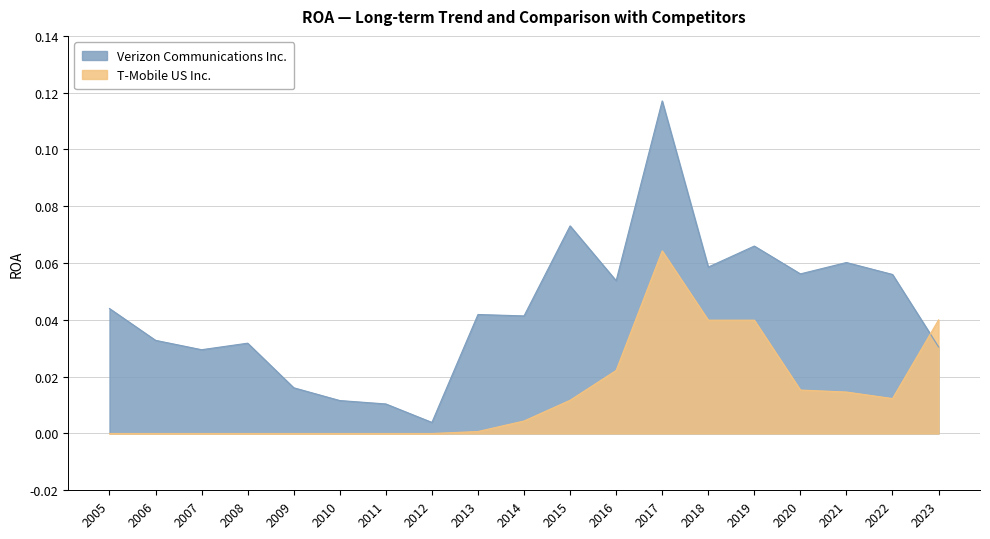

At which category is the sum across all series the highest?

2017